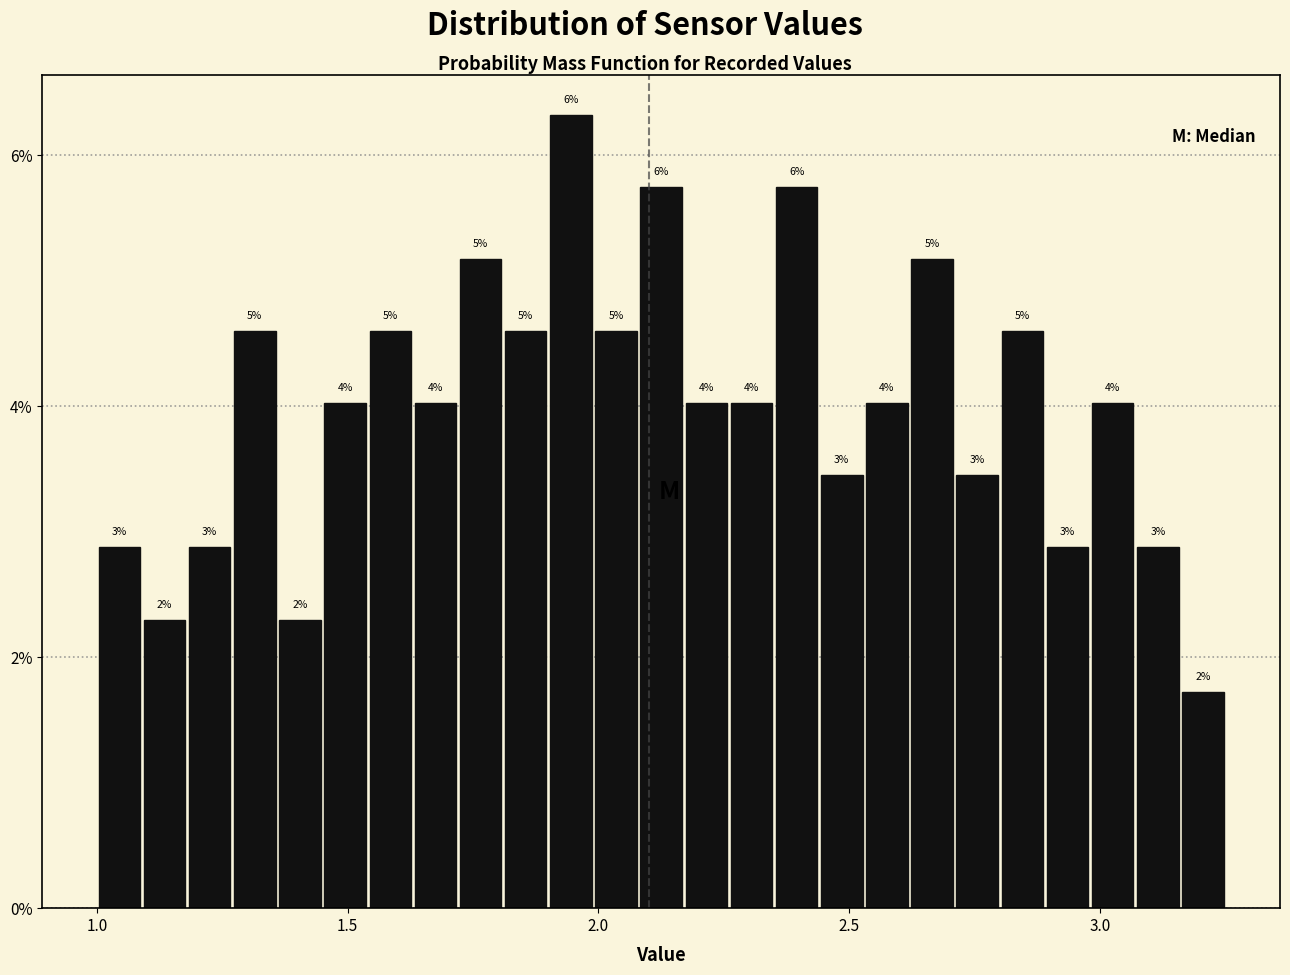

Around what value on the x-axis is the tallest bar? Give the approximate position of its centre, as read against the axis.

1.95